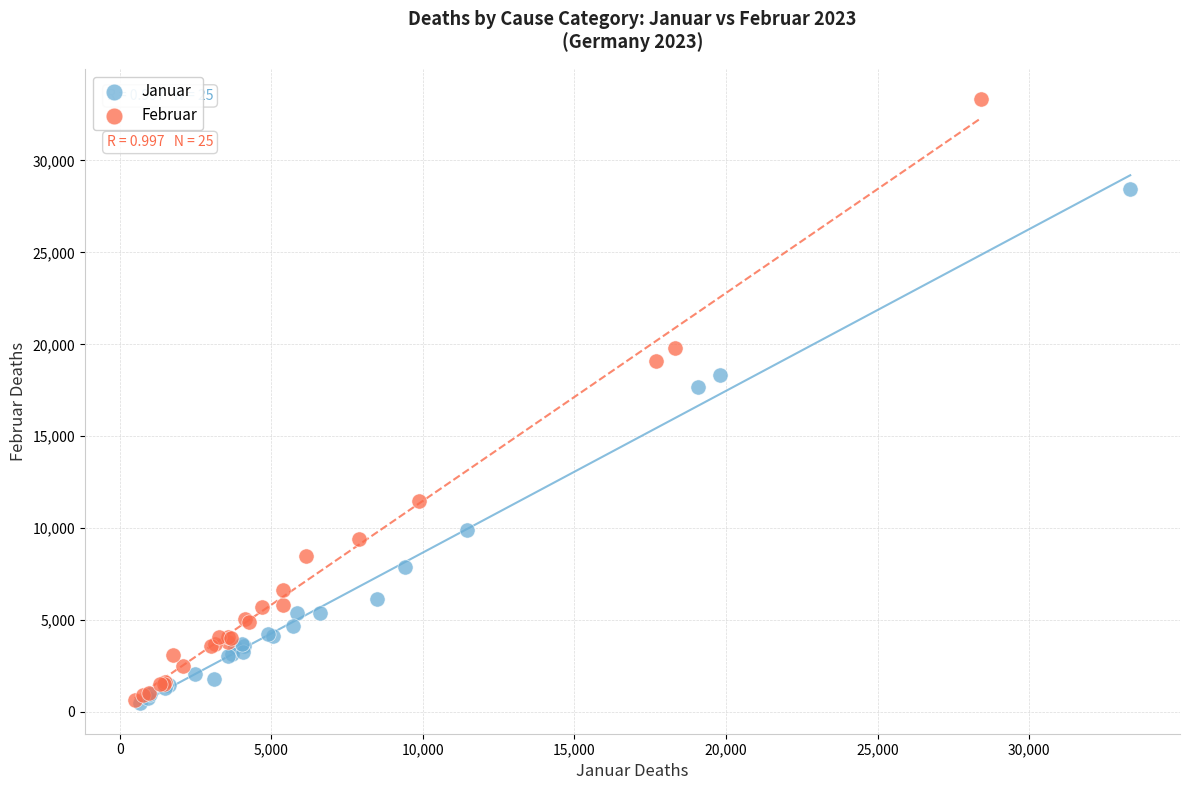

Which series contains the highest Y value?

Februar